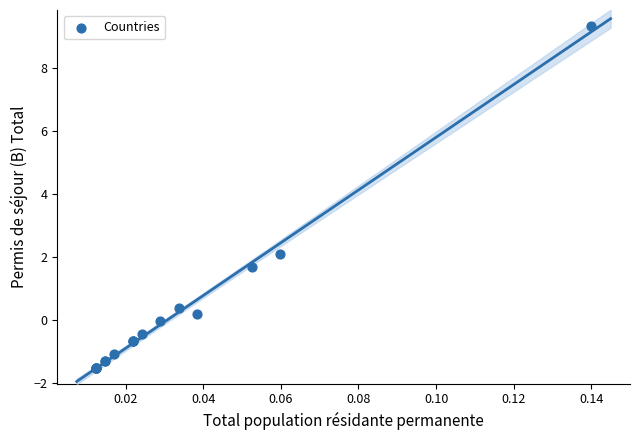

What Y value in the scatter plot is closest to 3?

2.1